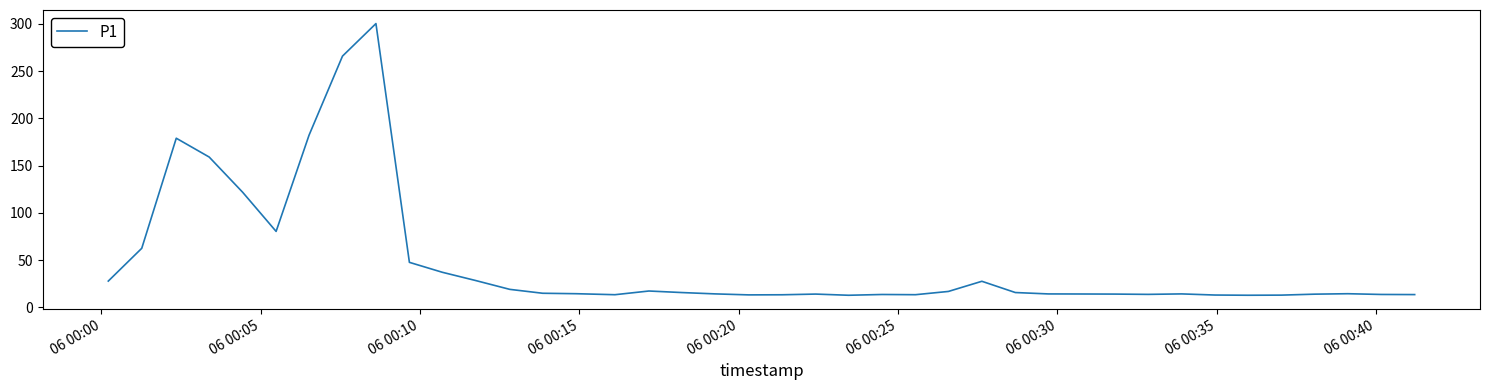

What is the maximum value shown in the chart?

300.4